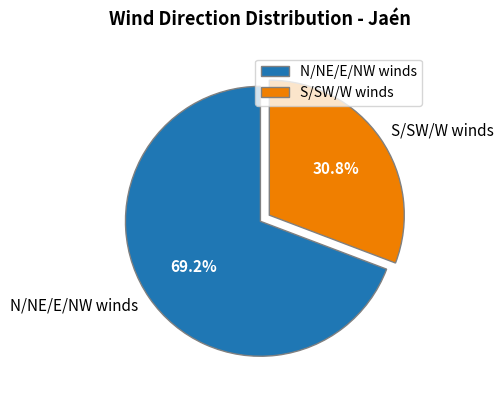

Do N/NE/E/NW winds and S/SW/W winds together represent more than half of the pie?

Yes